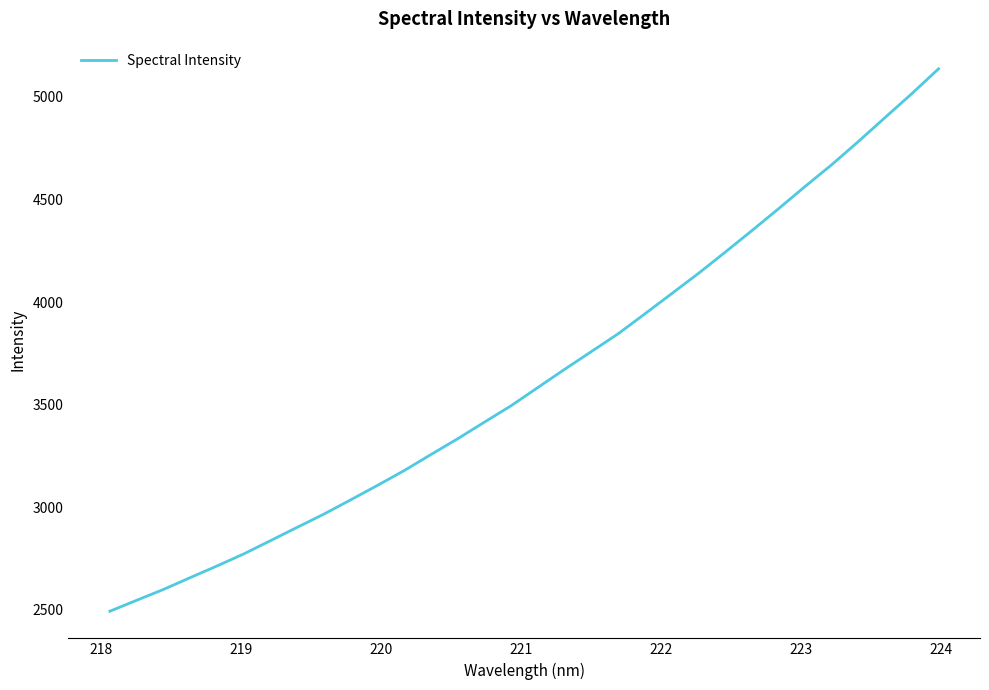

What is the maximum value shown in the chart?

5137.2